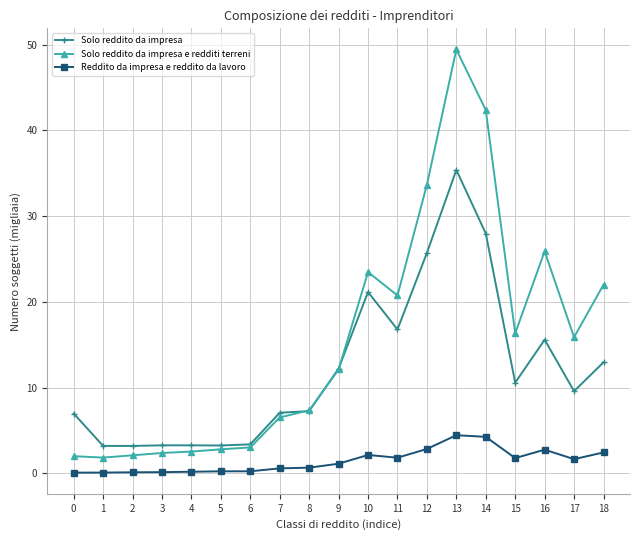

True or false: Reddito da impresa e reddito da lavoro and Solo reddito da impresa cross at least once.

False